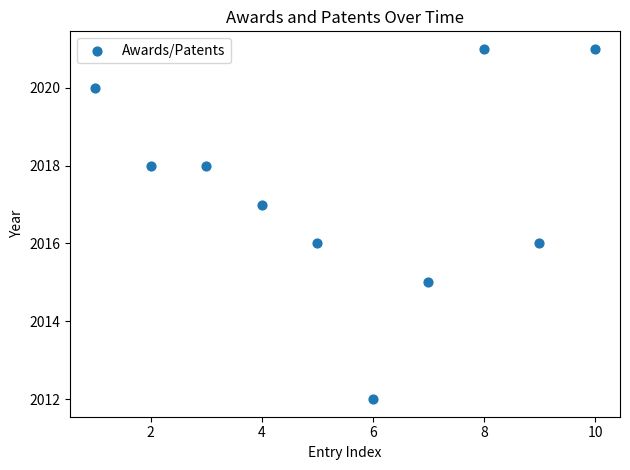

What is the average X value?

6